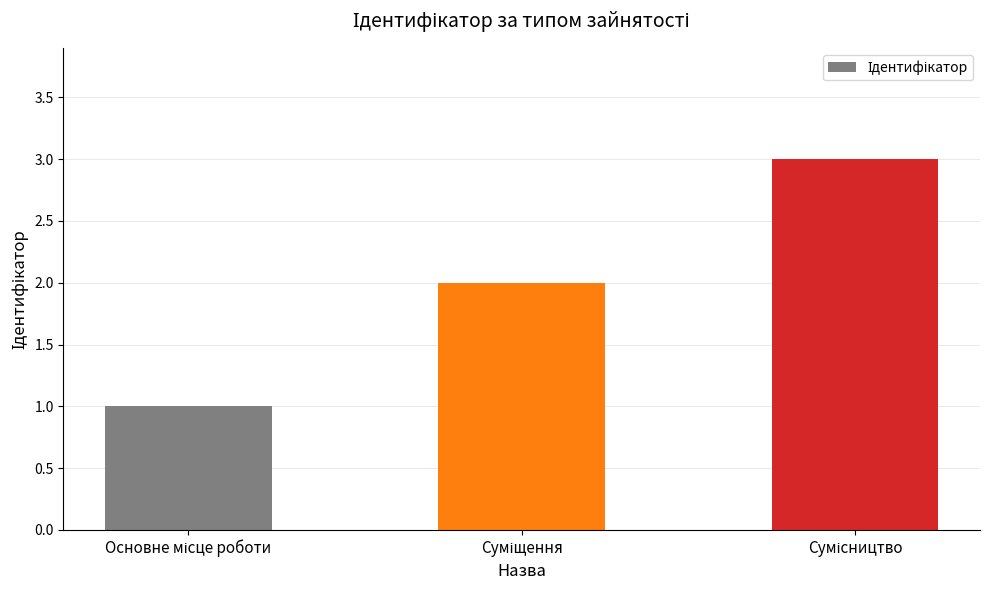

What is the greatest value displayed?

3